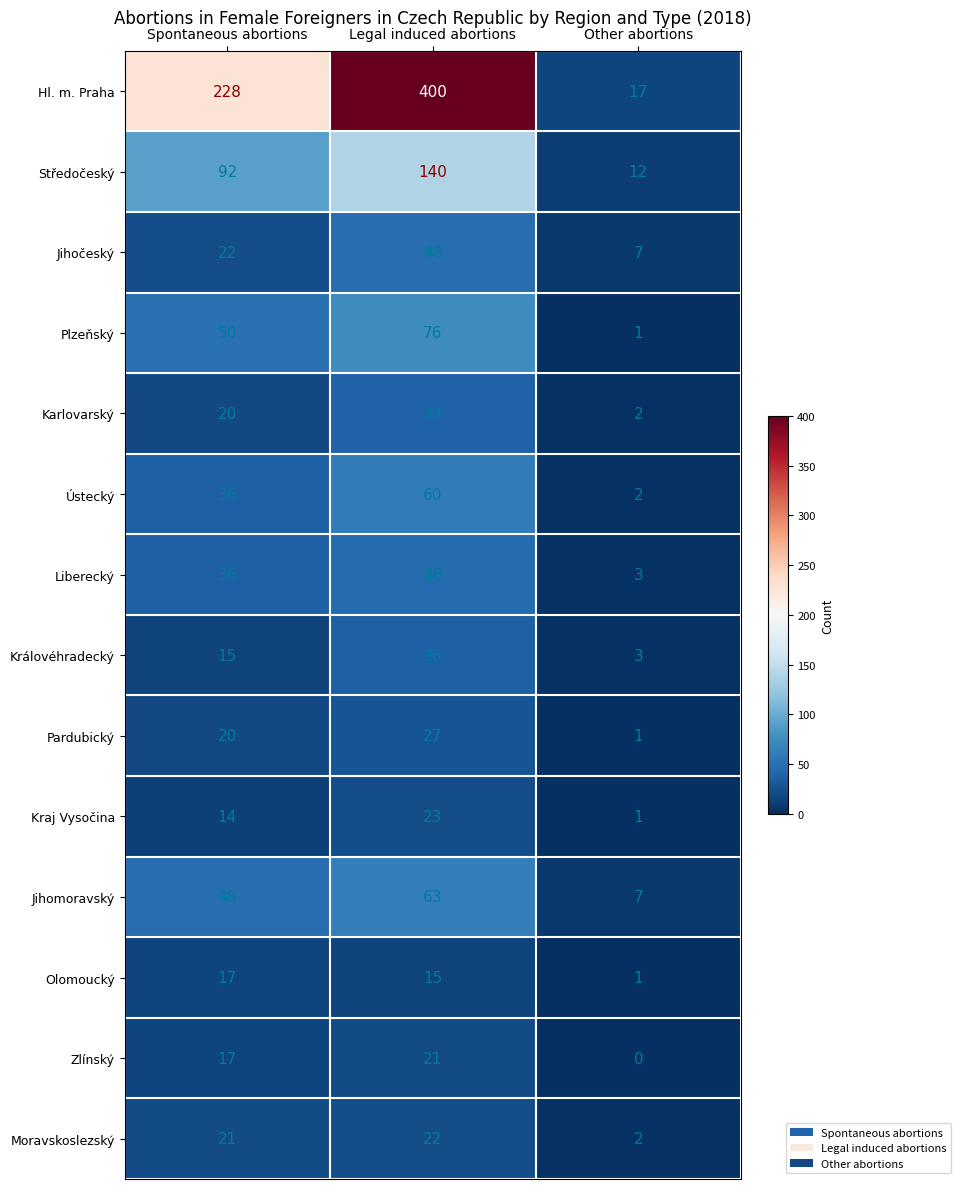

What is the sum of the Jihočeský values at Spontaneous abortions and Legal induced abortions?

70